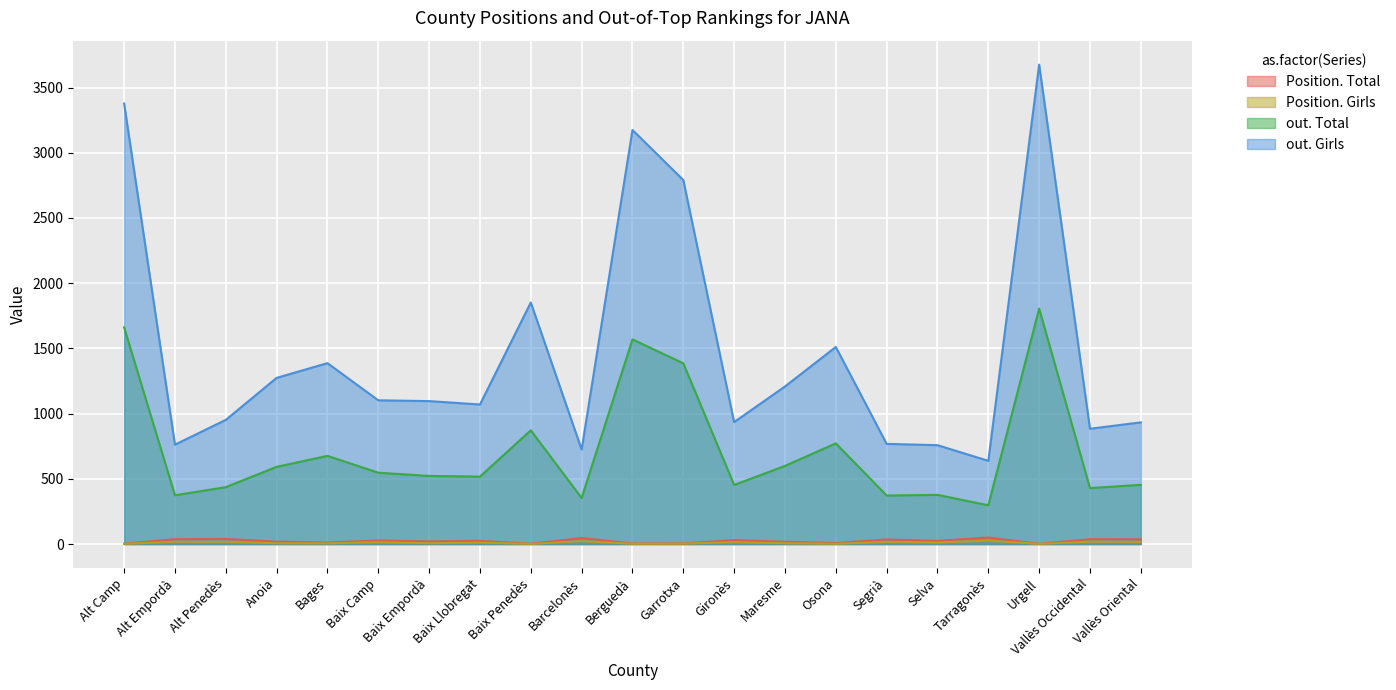

How many values in the out. Girls series are below 1096?

10